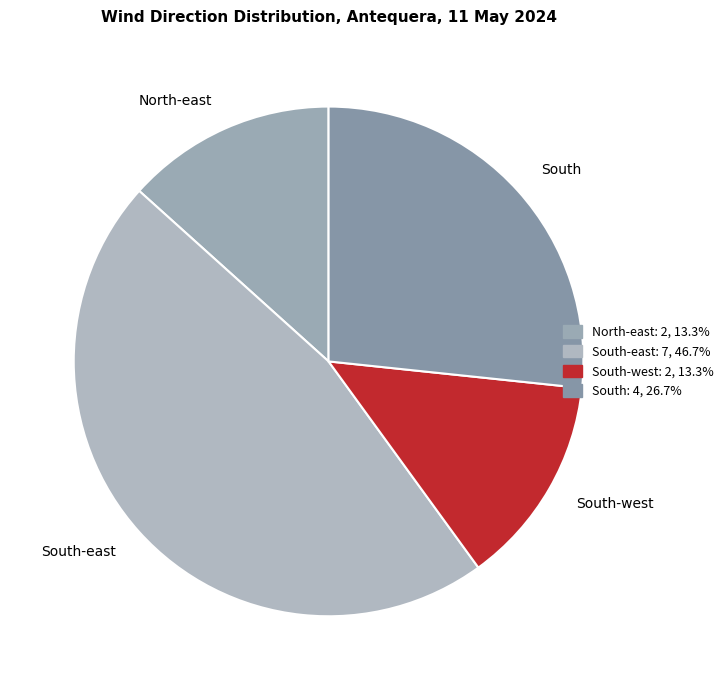

Approximately how many times larger is the value at South-east compared to North-east?

3.5